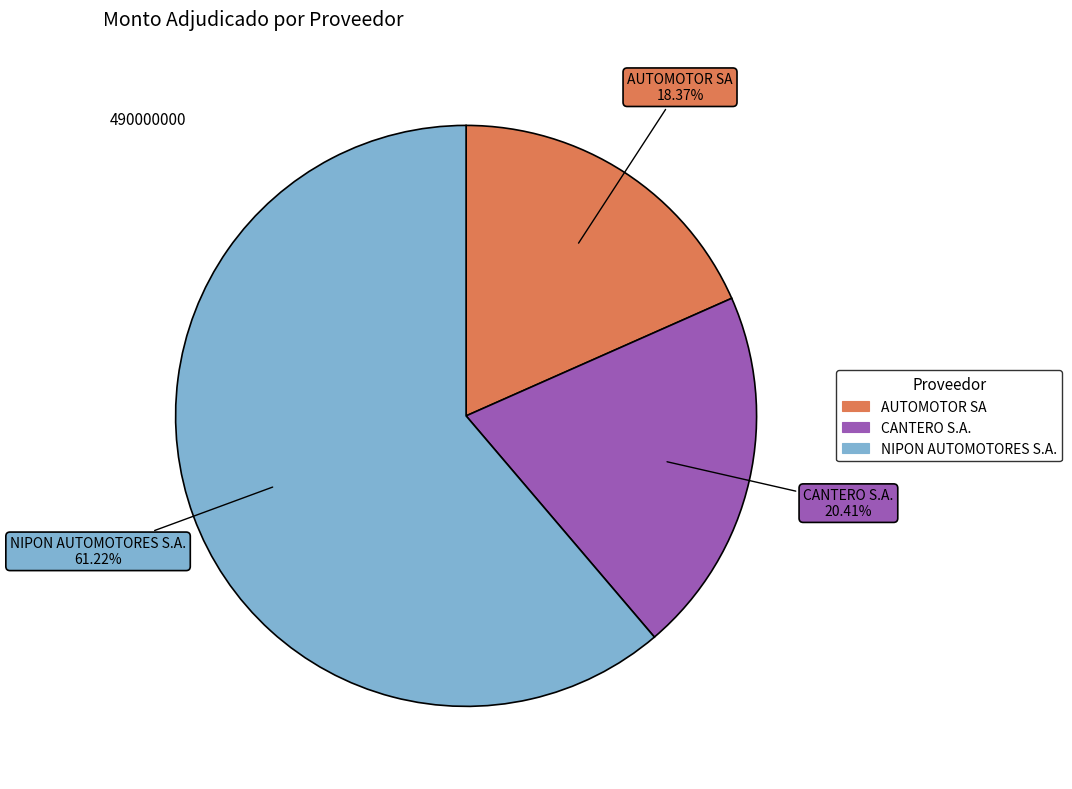

Which slice represents more than half of the pie?

NIPON AUTOMOTORES S.A.